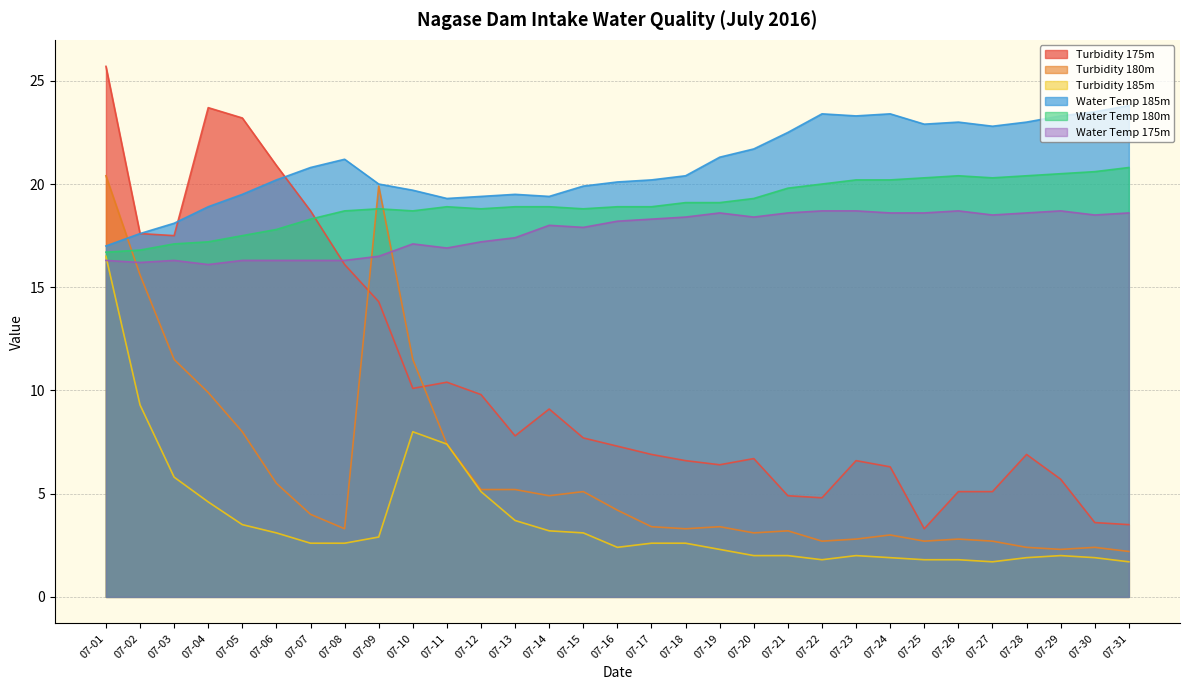

What is the greatest value displayed?

25.7